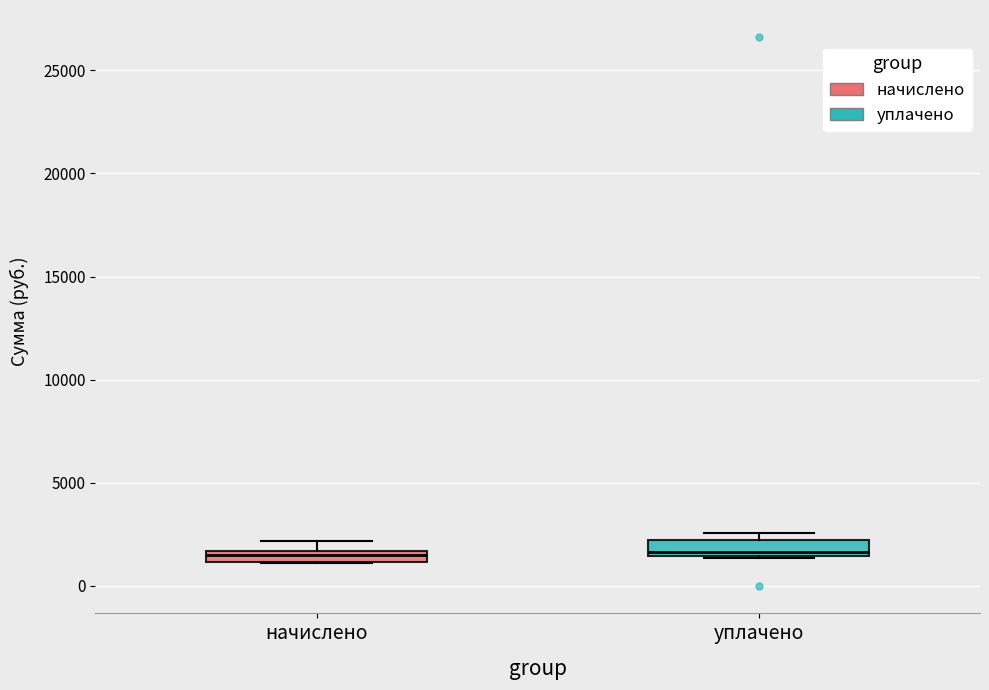

Where is the upper edge of the box for уплачено on the y-axis? The values are not printed on the chart, so give them approximately, as read against the axis.

2000